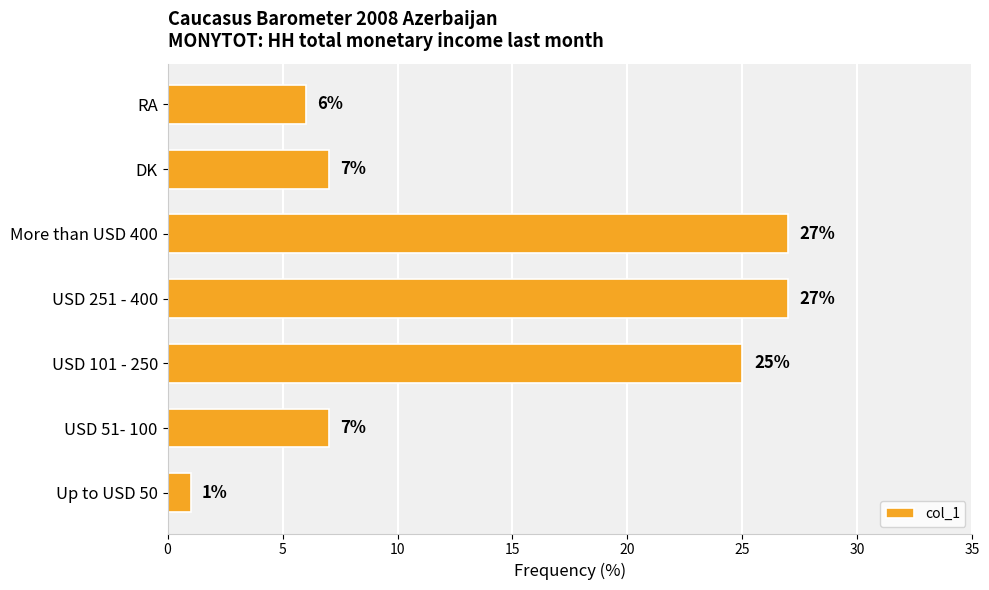

Which category has the lowest value across all series?

Up to USD 50